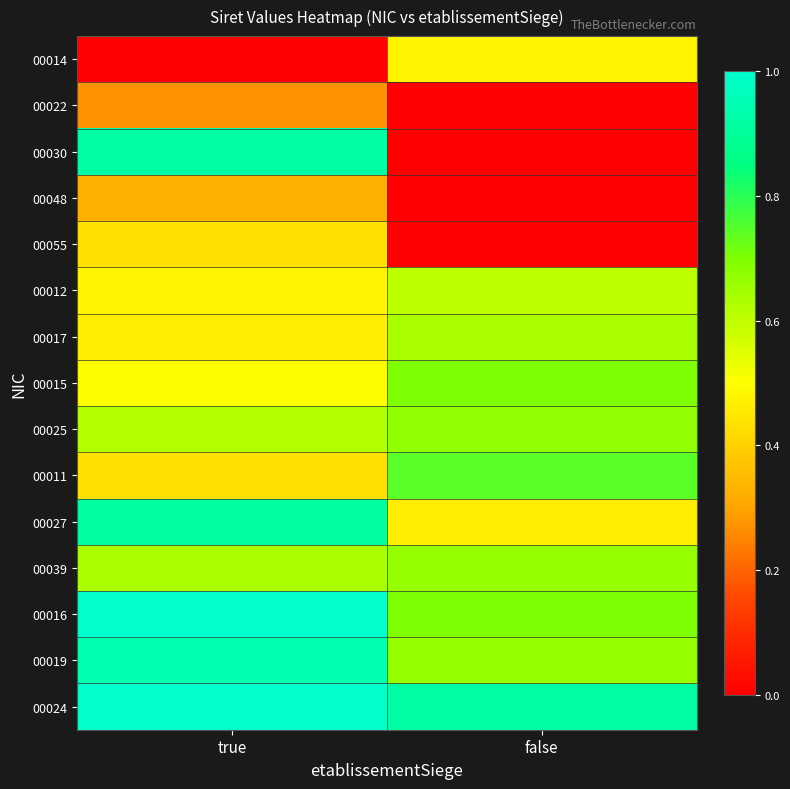

Between true and false, which is larger?

false